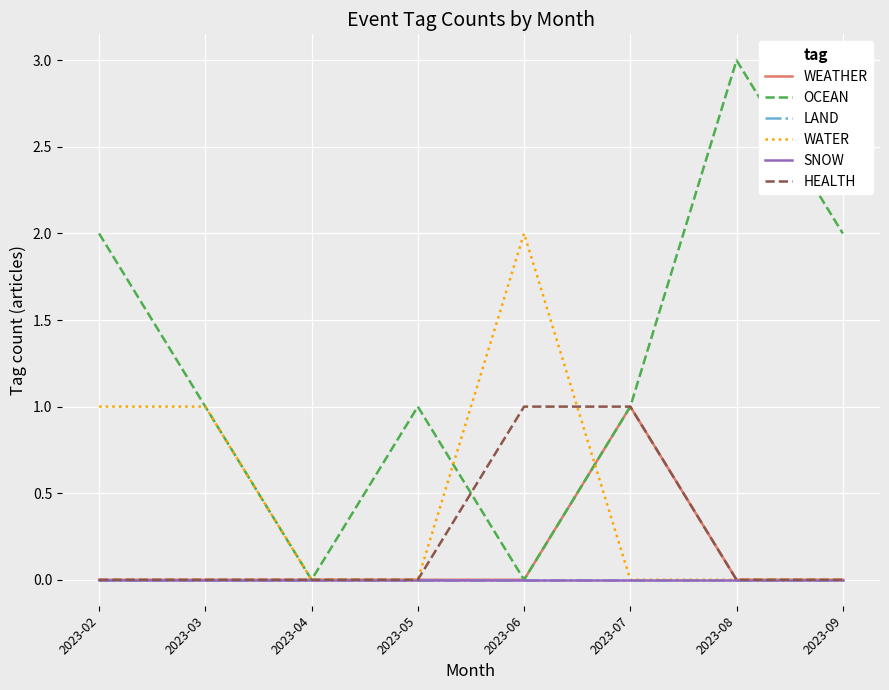

Reading left to right, transcribe all the data shown in this chart.

WEATHER: 2023-02=0	2023-03=0	2023-04=0	2023-05=0	2023-06=0	2023-07=1	2023-08=0	2023-09=0
OCEAN: 2023-02=2	2023-03=1	2023-04=0	2023-05=1	2023-06=0	2023-07=1	2023-08=3	2023-09=2
LAND: 2023-02=0	2023-03=0	2023-04=0	2023-05=0	2023-06=0	2023-07=0	2023-08=0	2023-09=0
WATER: 2023-02=1	2023-03=1	2023-04=0	2023-05=0	2023-06=2	2023-07=0	2023-08=0	2023-09=0
SNOW: 2023-02=0	2023-03=0	2023-04=0	2023-05=0	2023-06=0	2023-07=0	2023-08=0	2023-09=0
HEALTH: 2023-02=0	2023-03=0	2023-04=0	2023-05=0	2023-06=1	2023-07=1	2023-08=0	2023-09=0